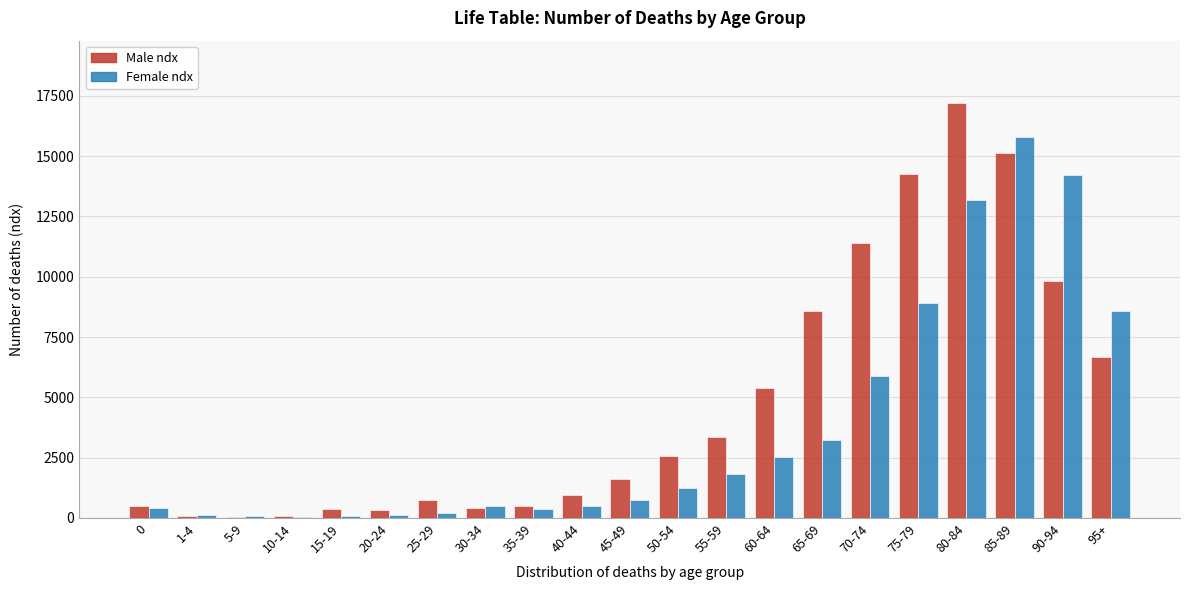

Between 0 and 60-64, which series saw the biggest shift?

Male ndx